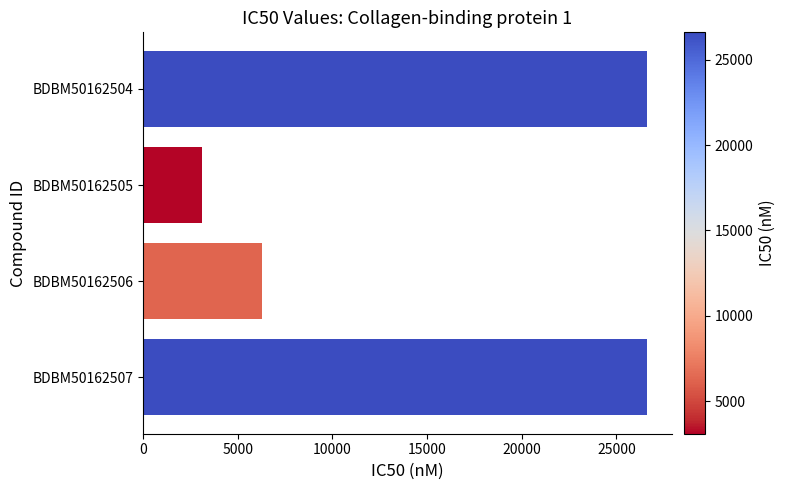

Reading top to bottom, list all the values displayed in this chart.

26600	3100	6300	26600